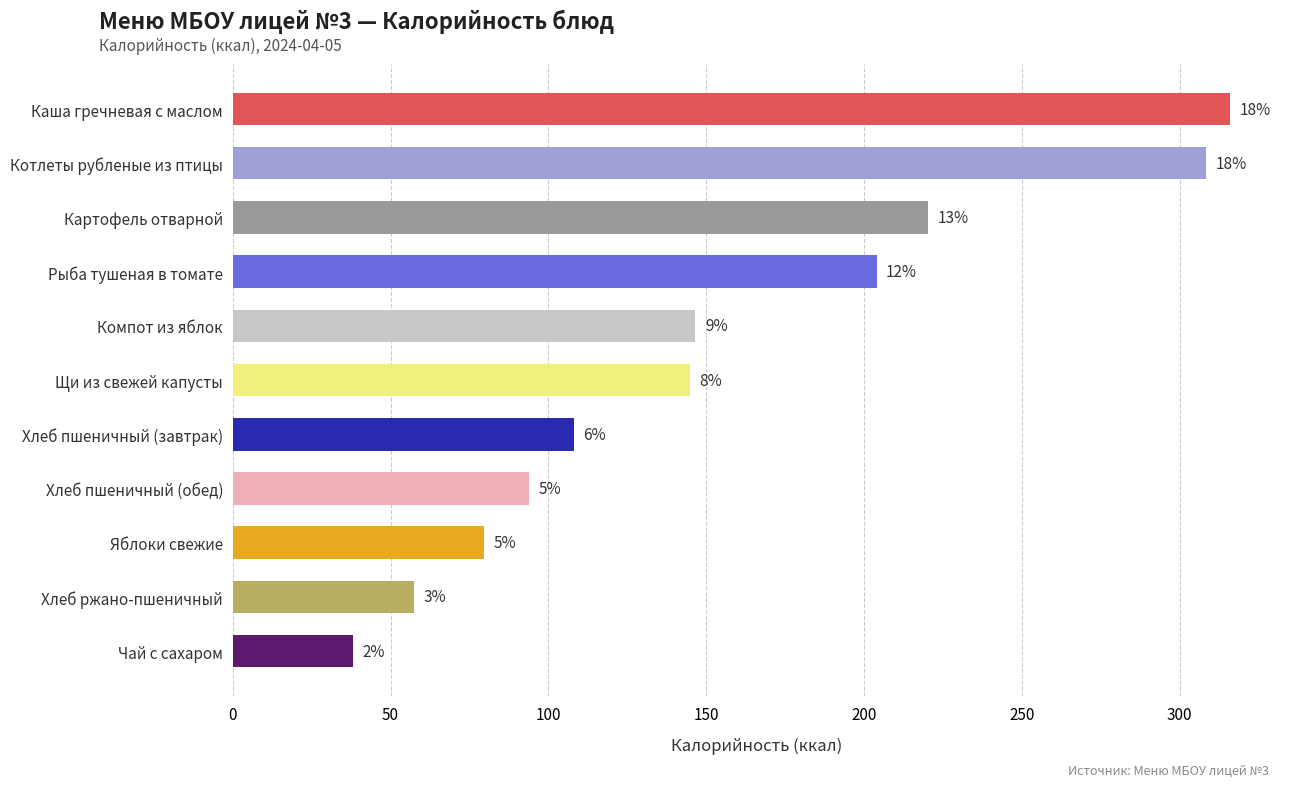

Are the bars horizontal?

Yes